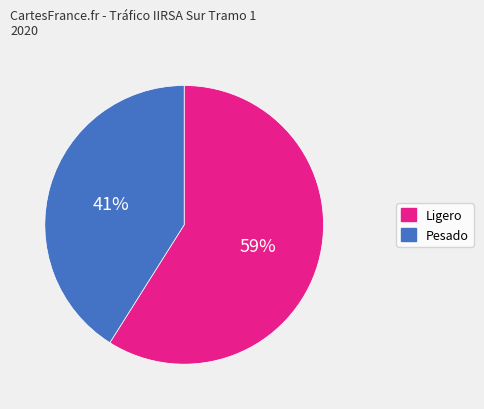

Does Ligero represent more than half of the total?

Yes